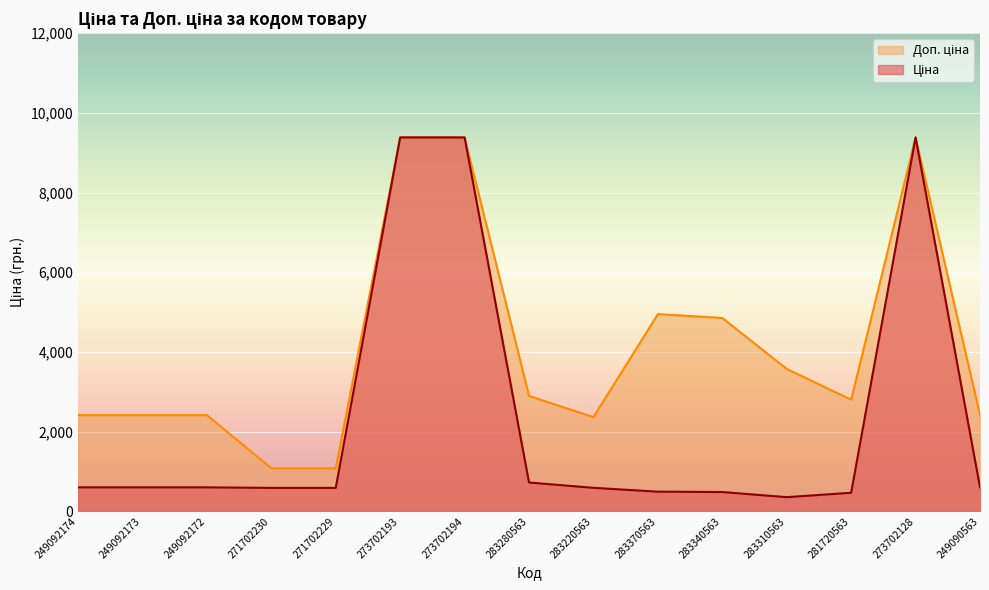

What is the spread (max minus min) of values at 283310563?

3216.5